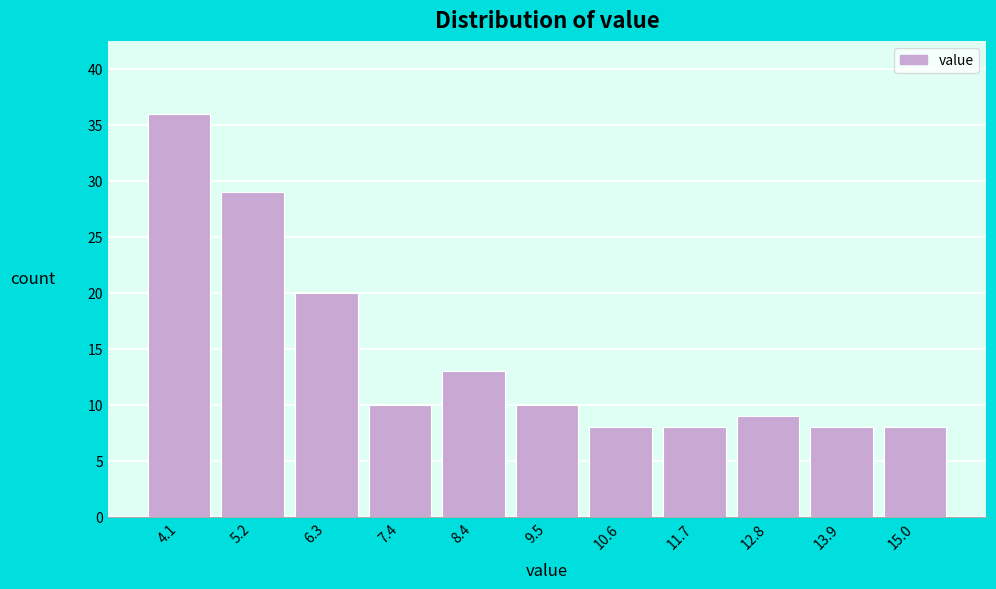

Reading left to right, transcribe this chart: for each bar, give the range it covers on the x-axis and its height. Neither the bar edges nor the heights are printed on the chart, so give them approximately, as read against the axes.

3.6 to 4.6: 36
4.6 to 5.8: 29
5.8 to 6.8: 20
6.8 to 7.8: 10
7.8 to 9.0: 13
9.0 to 10.0: 10
10.0 to 11.2: 8
11.2 to 12.2: 8
12.2 to 13.4: 9
13.4 to 14.4: 8
14.4 to 15.6: 8